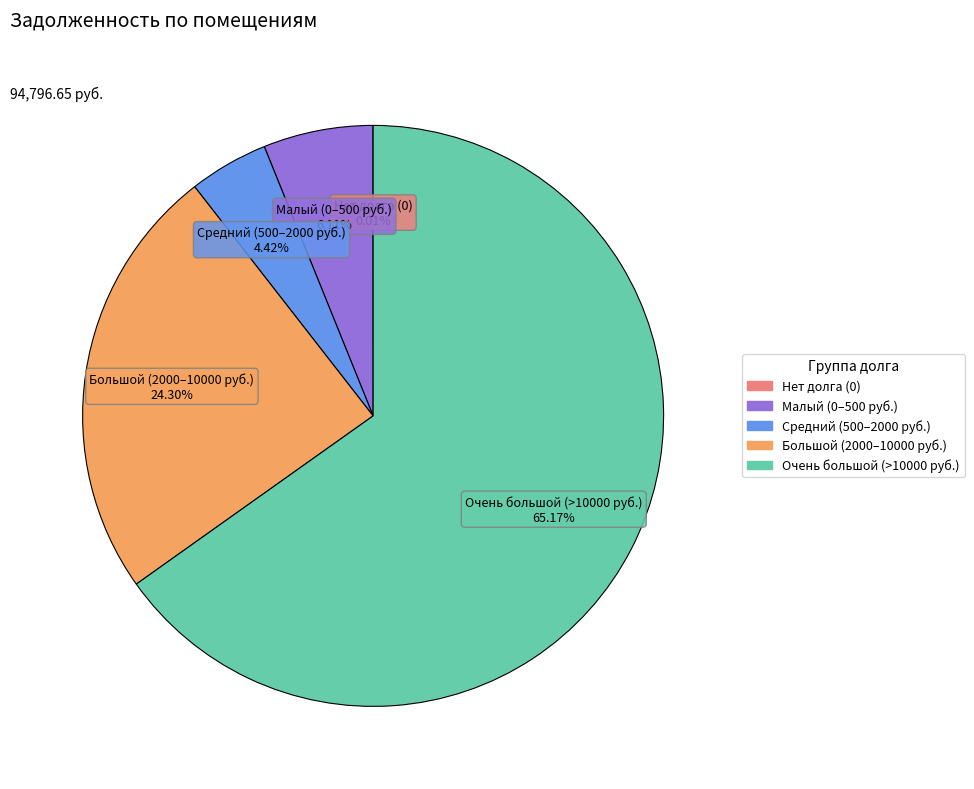

Is there a majority slice in this chart?

Yes